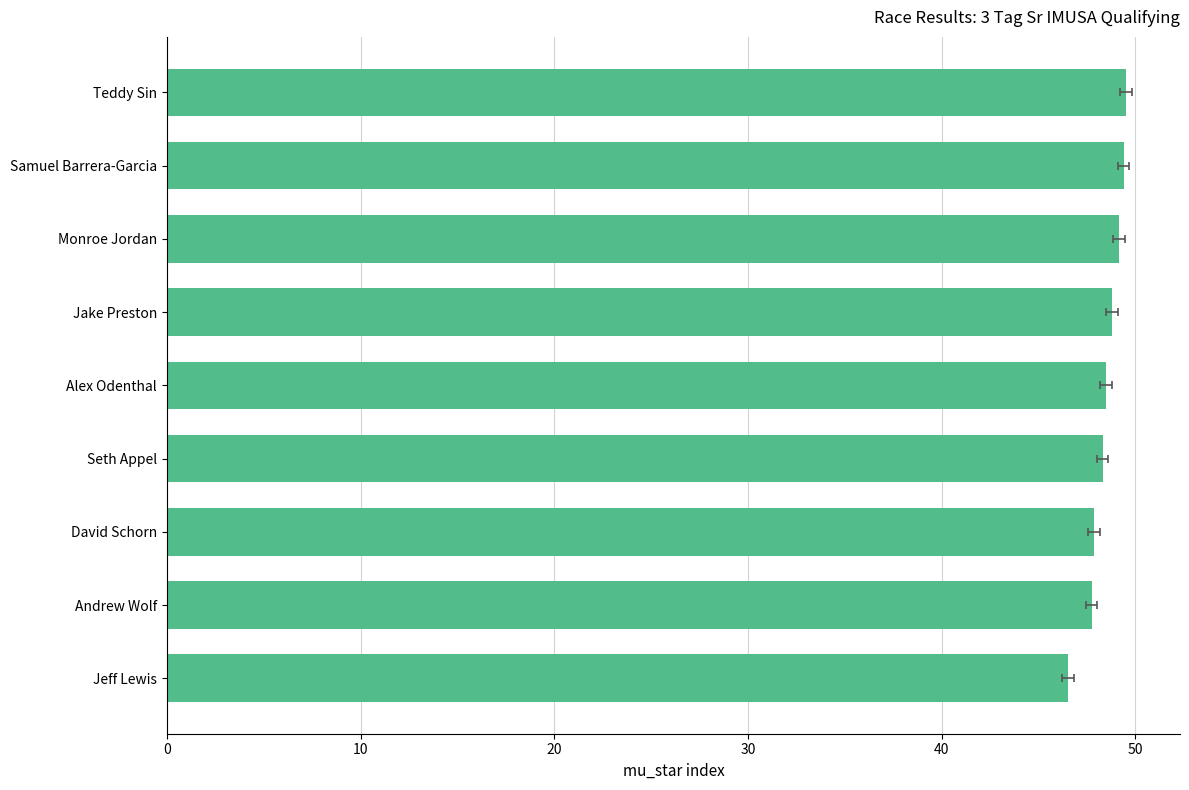

What is the ratio of the value at Jake Preston to the value at Alex Odenthal?

1.0